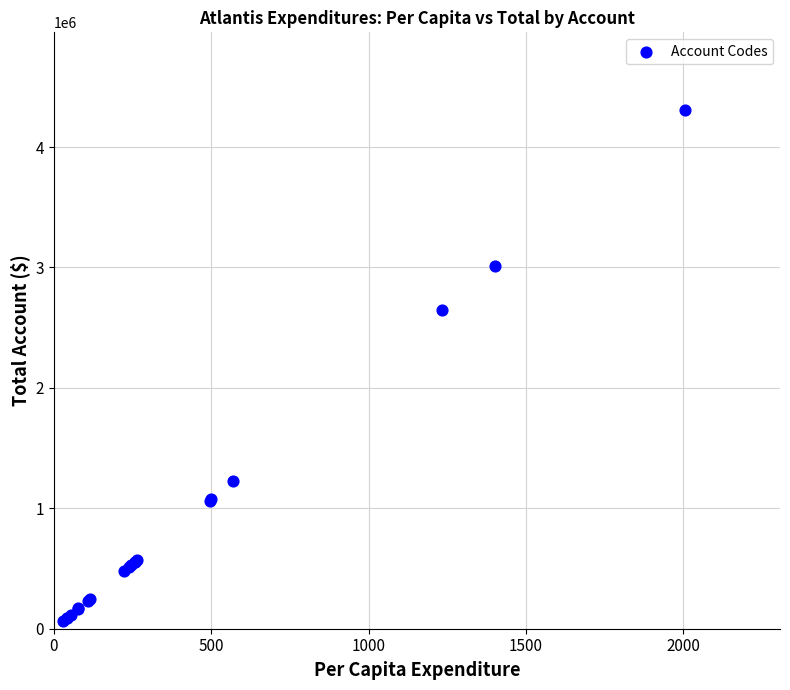

What Y value in the scatter plot is closest to 2185366?

2648516